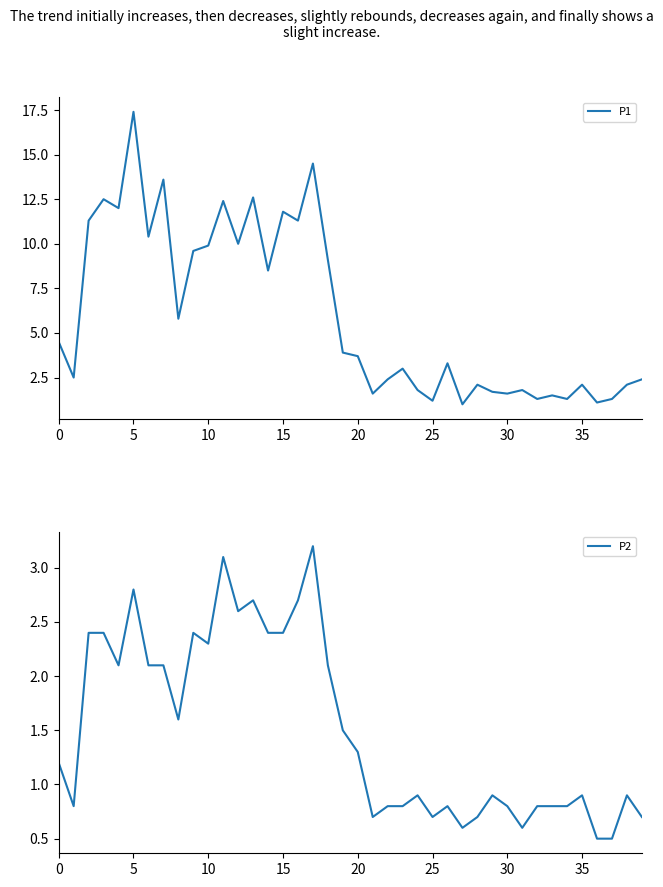

True or false: P1 and P2 intersect in this chart.

False